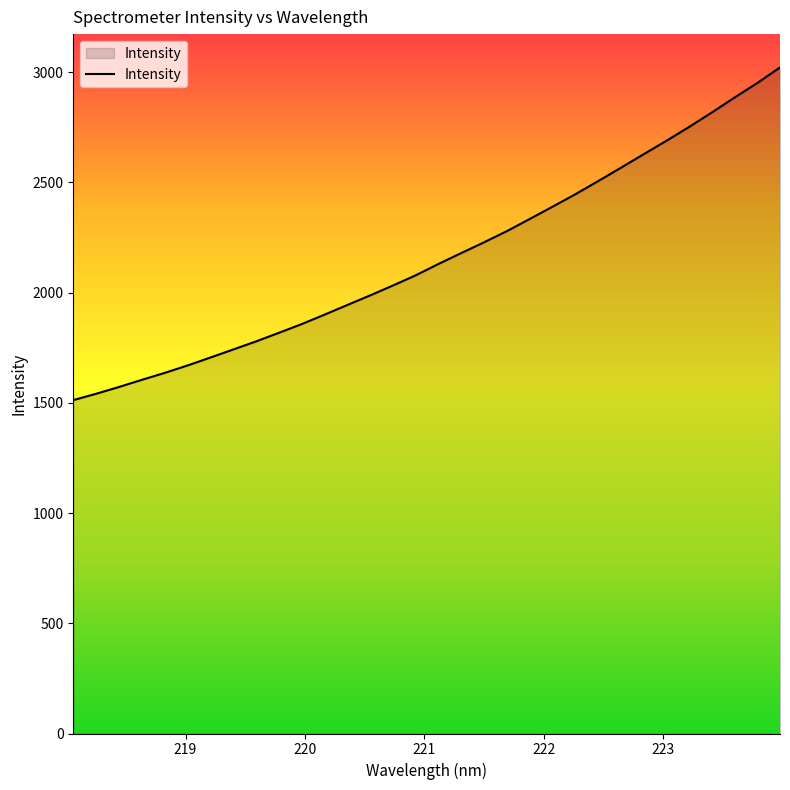

What is the difference between the maximum and minimum values?

1509.2